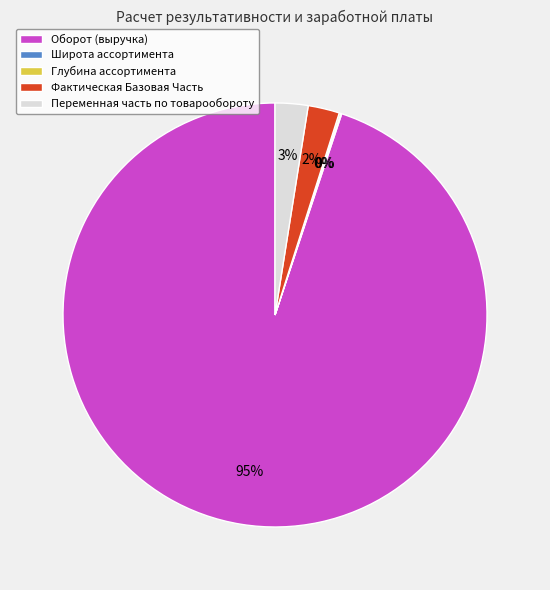

The Оборот (выручка) slice represents 95% of the pie. True or false?

True